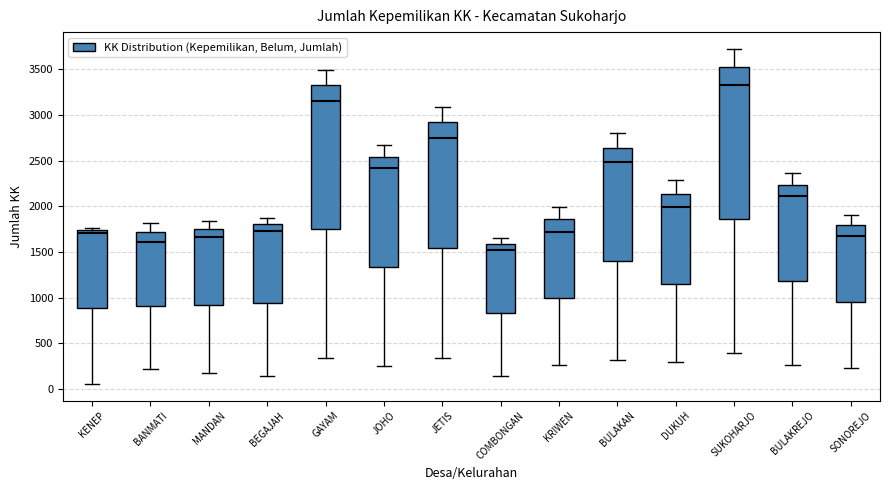

Reading left to right, transcribe this box plot: for each box, give where its median line is, the range the box spans, and where its two whiskers end, as read against the y-axis. The values are not printed on the chart, so give them approximately, as read against the axis.

KENEP: median 1700, box 900 to 1750, whiskers 50 to 1750 (just above the box's upper edge)
BANMATI: median 1600, box 900 to 1700, whiskers 200 to 1800
MANDAN: median 1650, box 900 to 1750, whiskers 150 to 1850
BEGAJAH: median 1750, box 950 to 1800, whiskers 150 to 1850
GAYAM: median 3150, box 1750 to 3300, whiskers 350 to 3500
JOHO: median 2400, box 1350 to 2550, whiskers 250 to 2650
JETIS: median 2750, box 1550 to 2900, whiskers 350 to 3100
COMBONGAN: median 1500, box 850 to 1600, whiskers 150 to 1650
KRIWEN: median 1700, box 1000 to 1850, whiskers 250 to 2000
BULAKAN: median 2500, box 1400 to 2650, whiskers 300 to 2800
DUKUH: median 2000, box 1150 to 2150, whiskers 300 to 2300
SUKOHARJO: median 3350, box 1850 to 3550, whiskers 400 to 3700
BULAKREJO: median 2100, box 1200 to 2250, whiskers 250 to 2350
SONOREJO: median 1650, box 950 to 1800, whiskers 250 to 1900